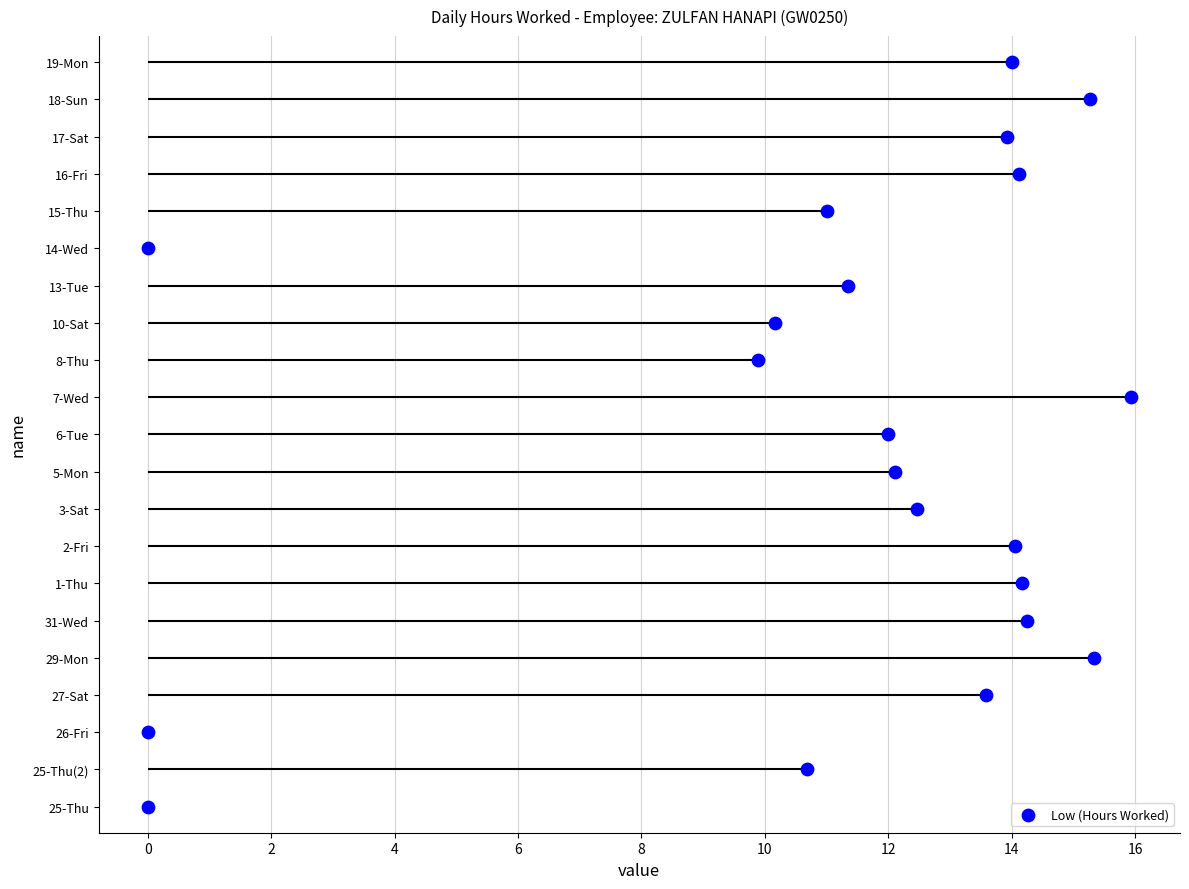

What is the ratio of the value at 14 to the value at 12?

1.2